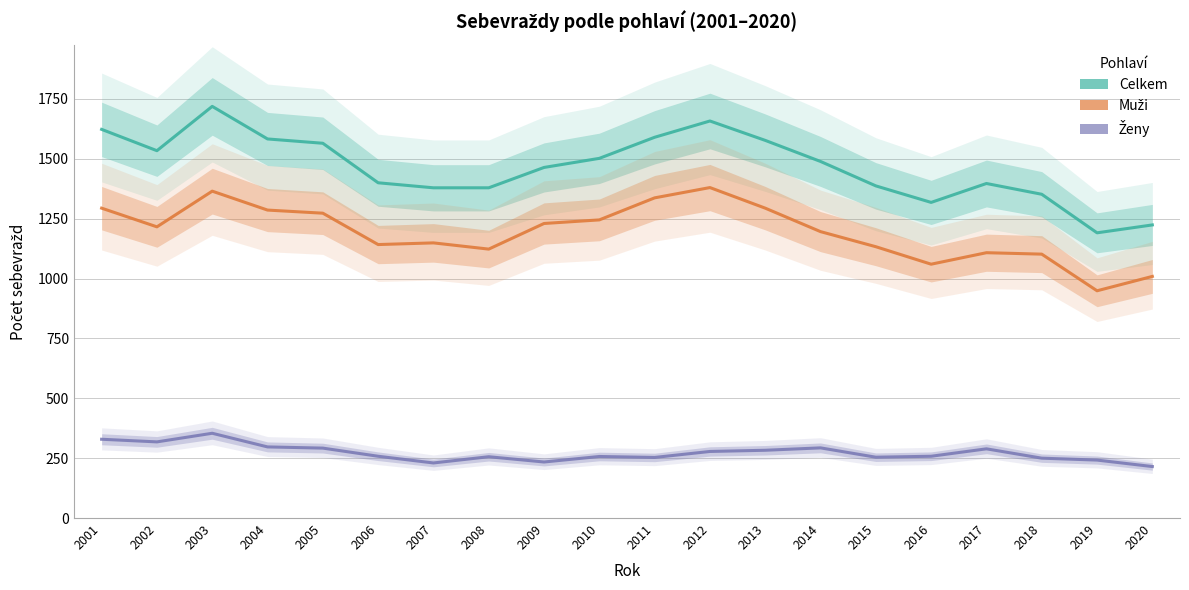

Is this an area chart (filled region under the line)?

No